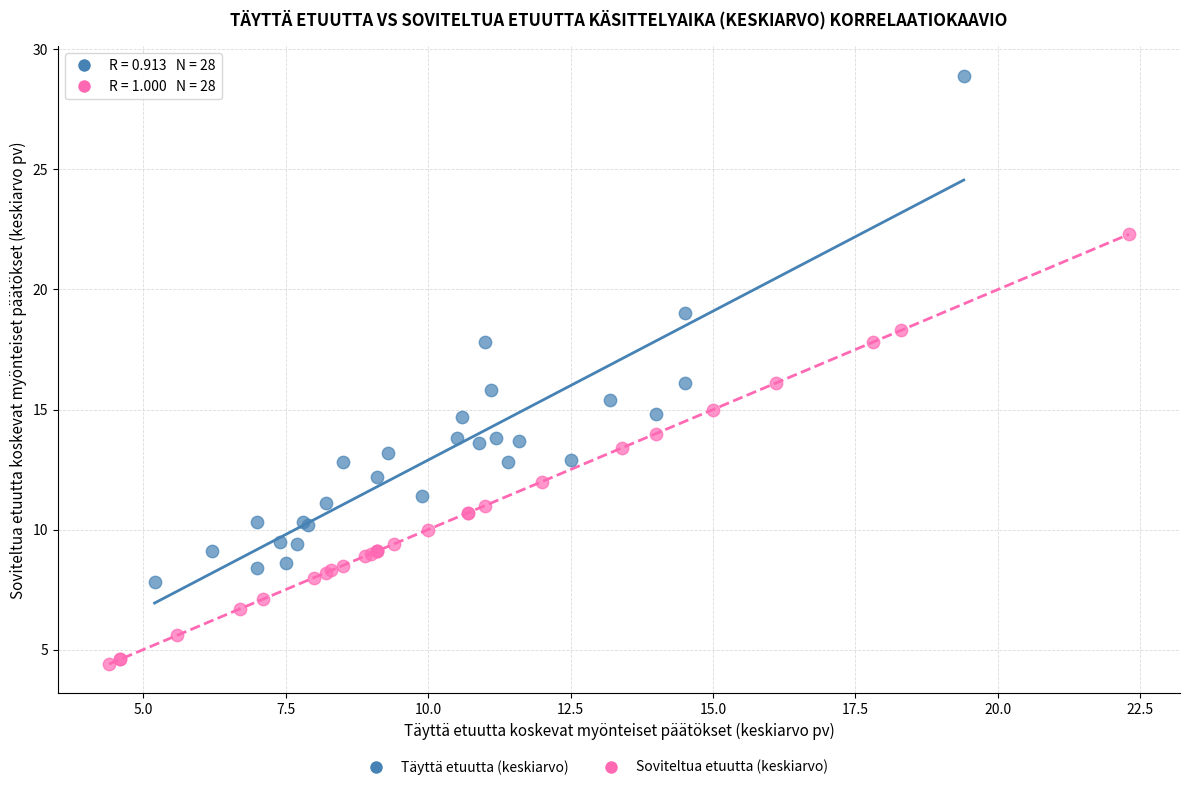

Which series reaches the maximum Y coordinate?

Täyttä etuutta (keskiarvo)